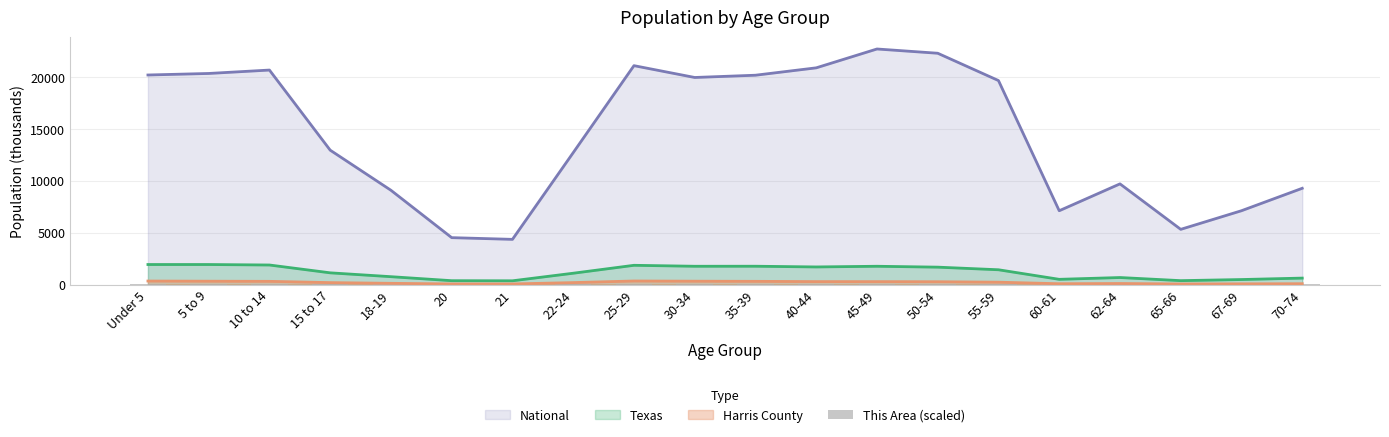

True or false: National and Texas cross at least once.

False